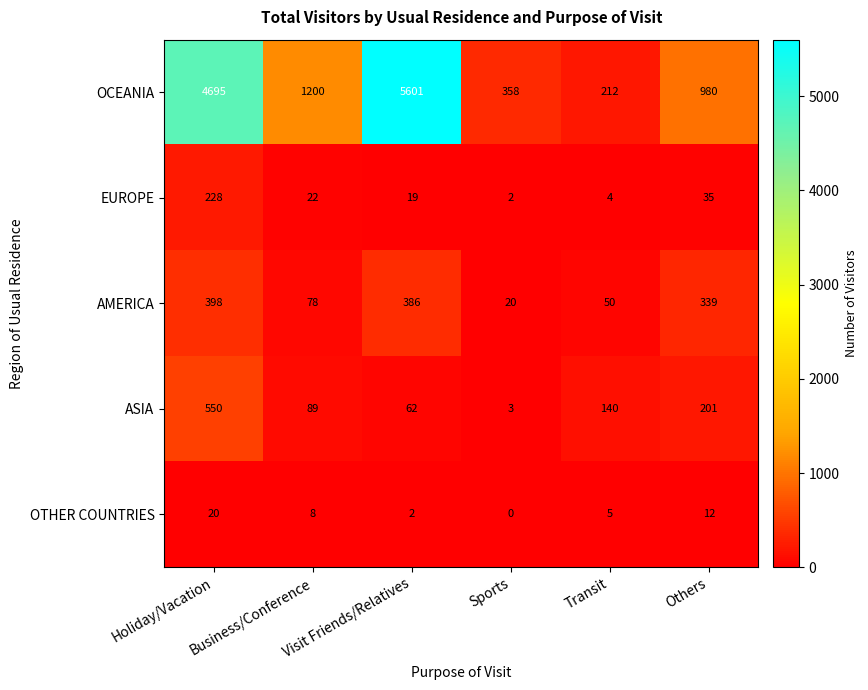

At which category is the sum across all series the highest?

Visit Friends/Relatives